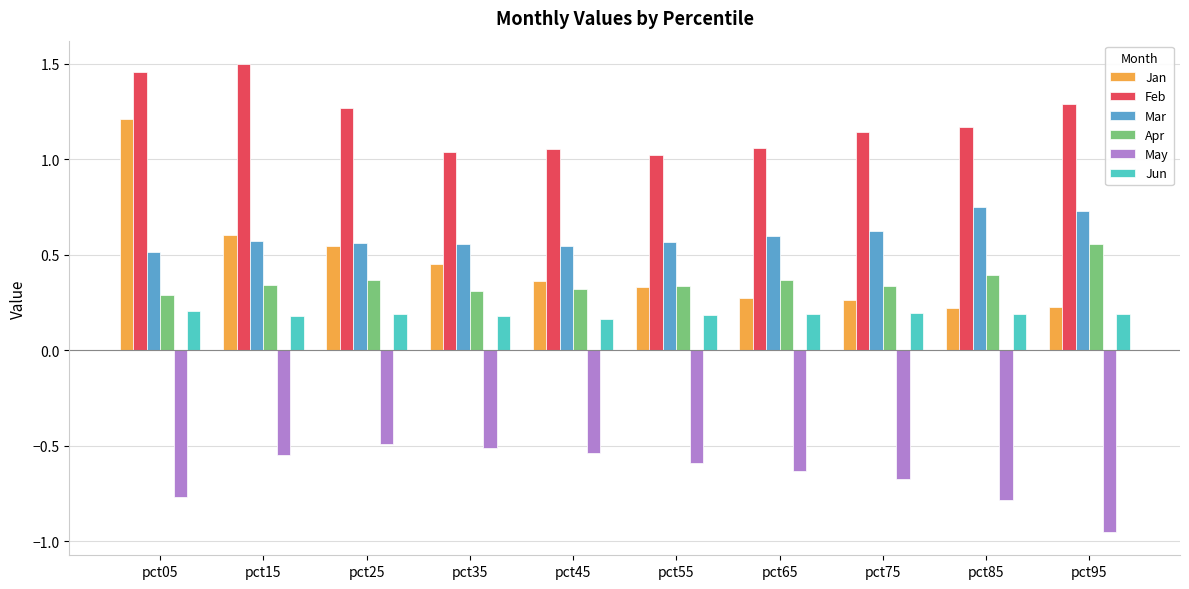

Rank the series at pct75 from highest to lowest value.

Feb, Mar, Apr, Jan, Jun, May